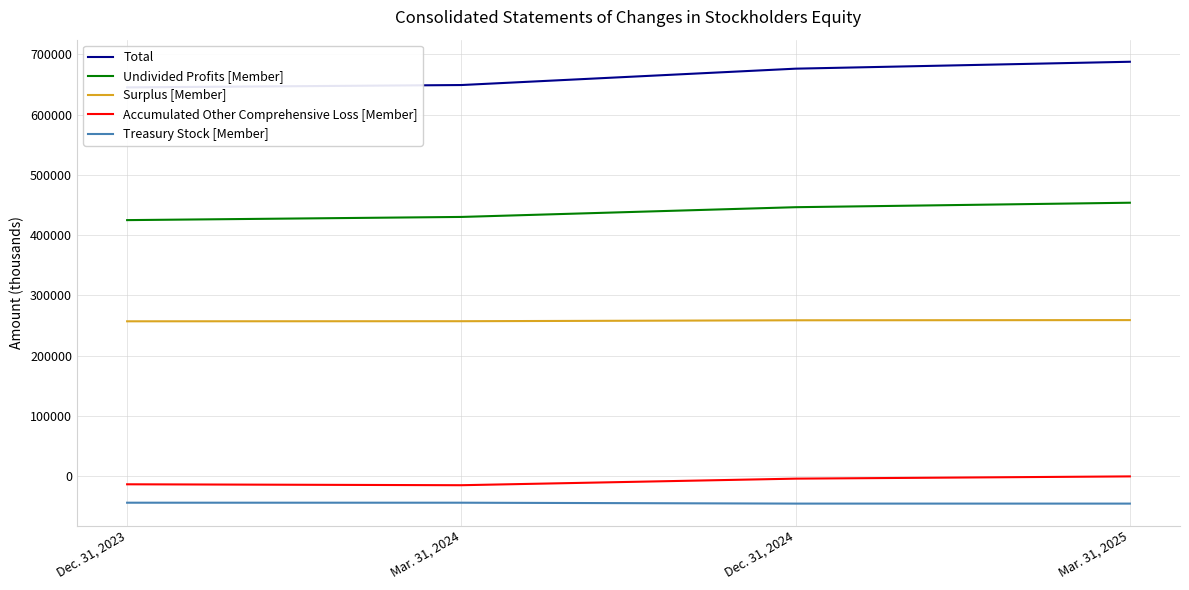

What is the minimum value shown in the chart?

-45270